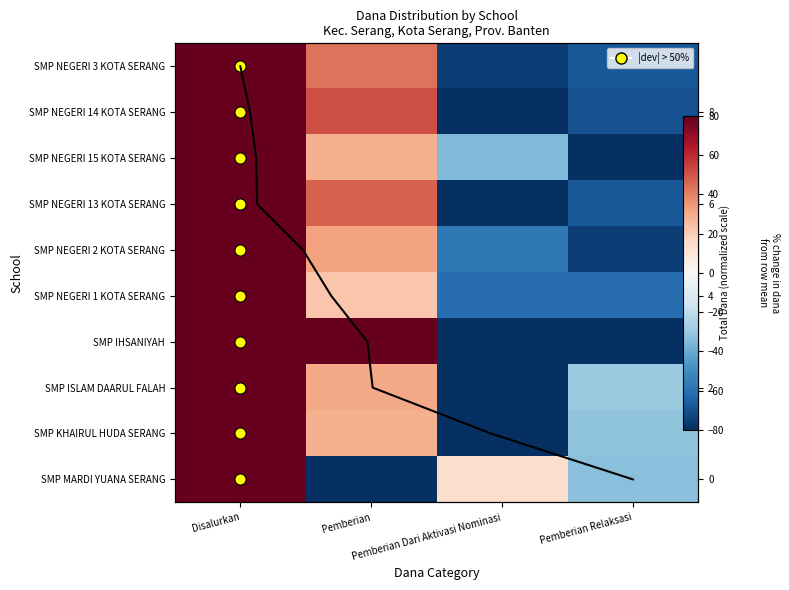

At Pemberian, list the series in order from smallest to largest.

SMP MARDI YUANA SERANG, SMP NEGERI 1 KOTA SERANG, SMP NEGERI 15 KOTA SERANG, SMP KHAIRUL HUDA SERANG, SMP ISLAM DAARUL FALAH, SMP NEGERI 2 KOTA SERANG, SMP NEGERI 3 KOTA SERANG, SMP NEGERI 13 KOTA SERANG, SMP NEGERI 14 KOTA SERANG, SMP IHSANIYAH